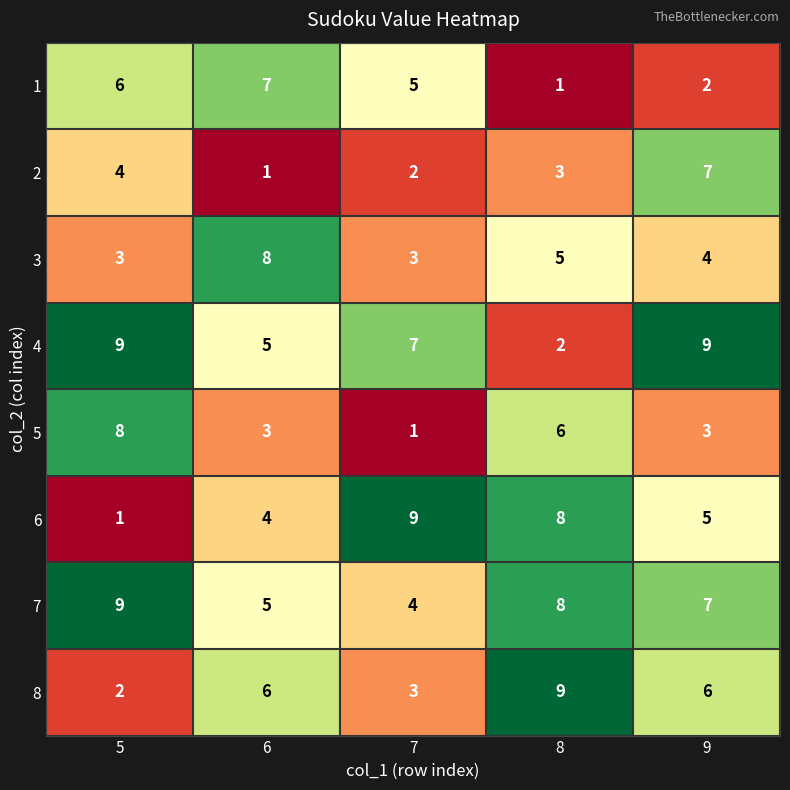

Count the number of categories in the chart.

5